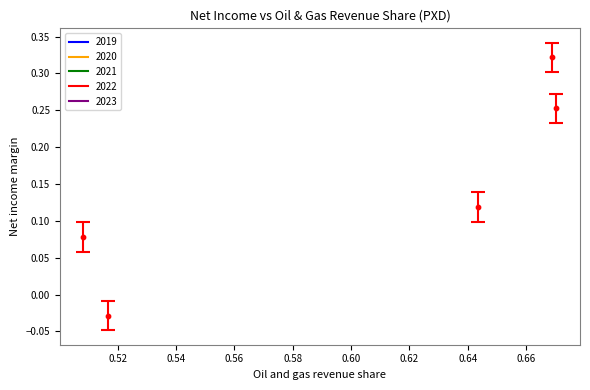

What is the range of Y values (max minus min)?

0.4